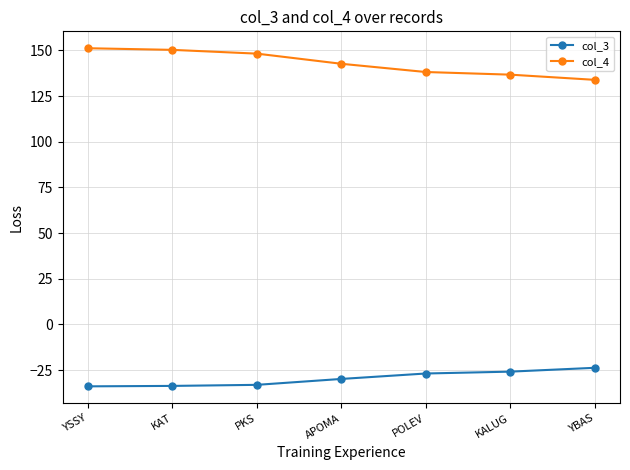

Count the number of categories in the chart.

7